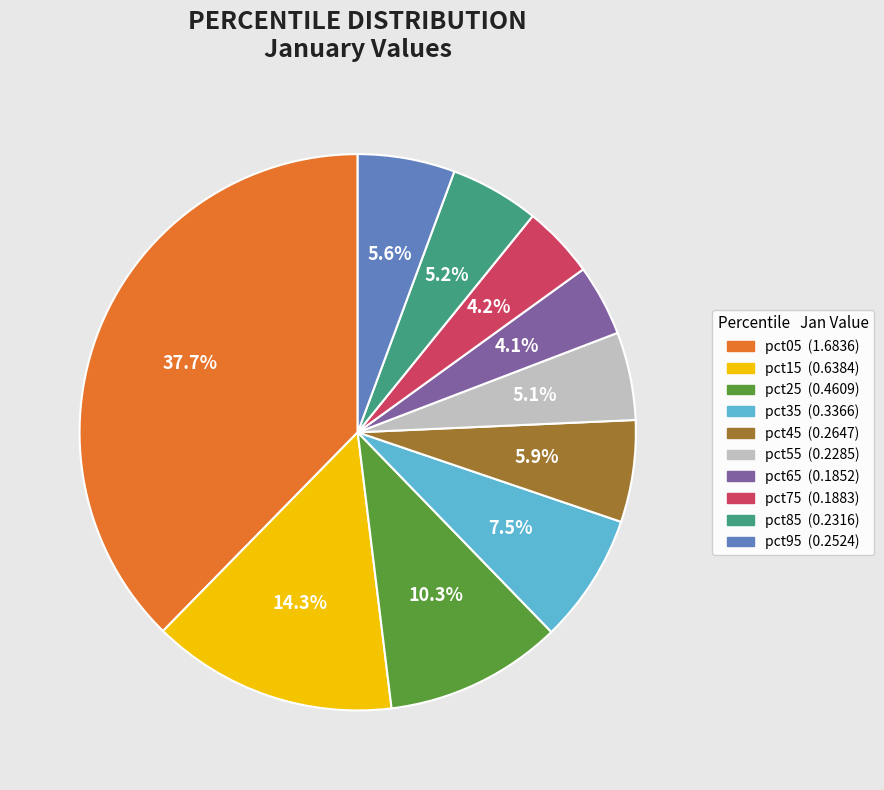

What is the largest slice in the pie chart?

pct05